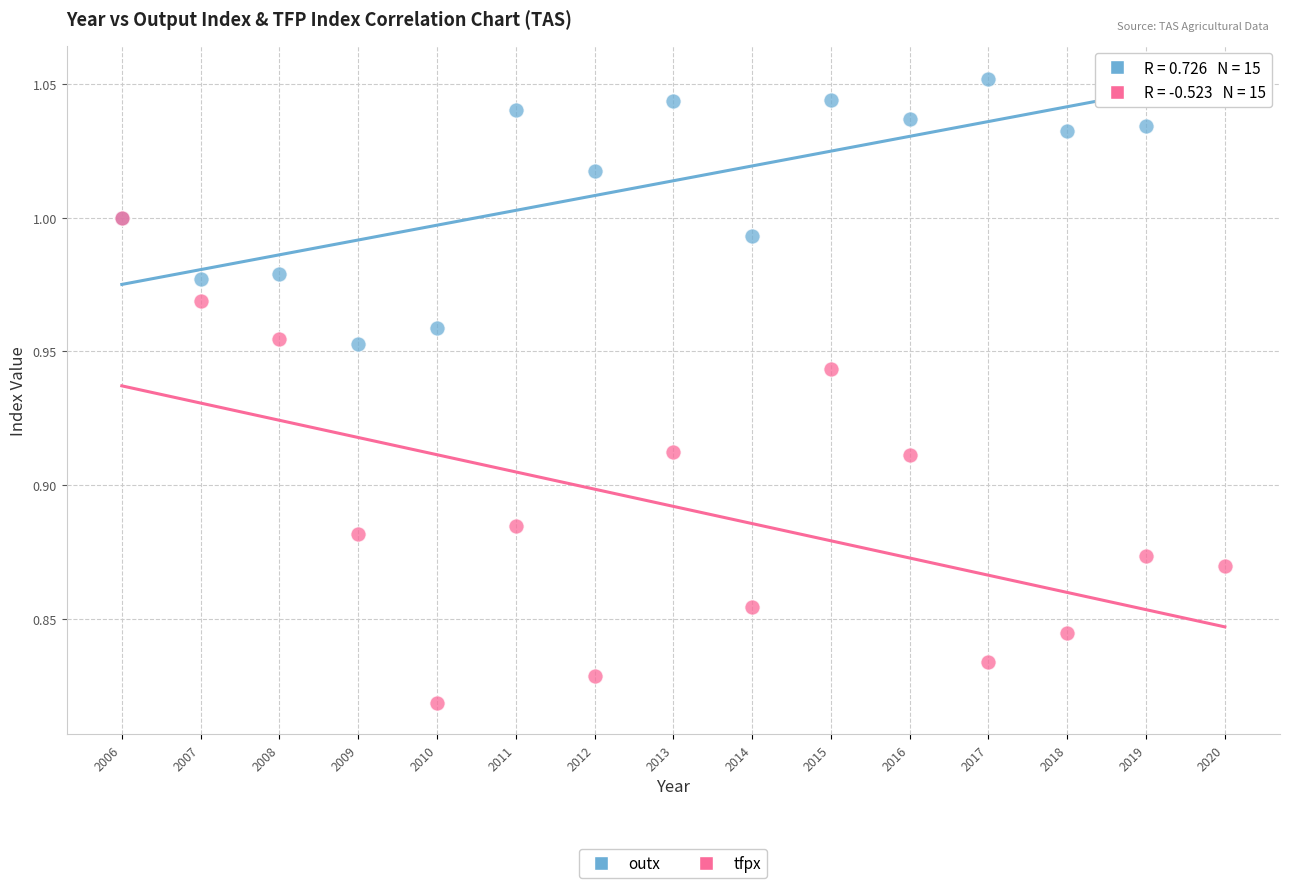

Which series contains the lowest Y value?

tfpx